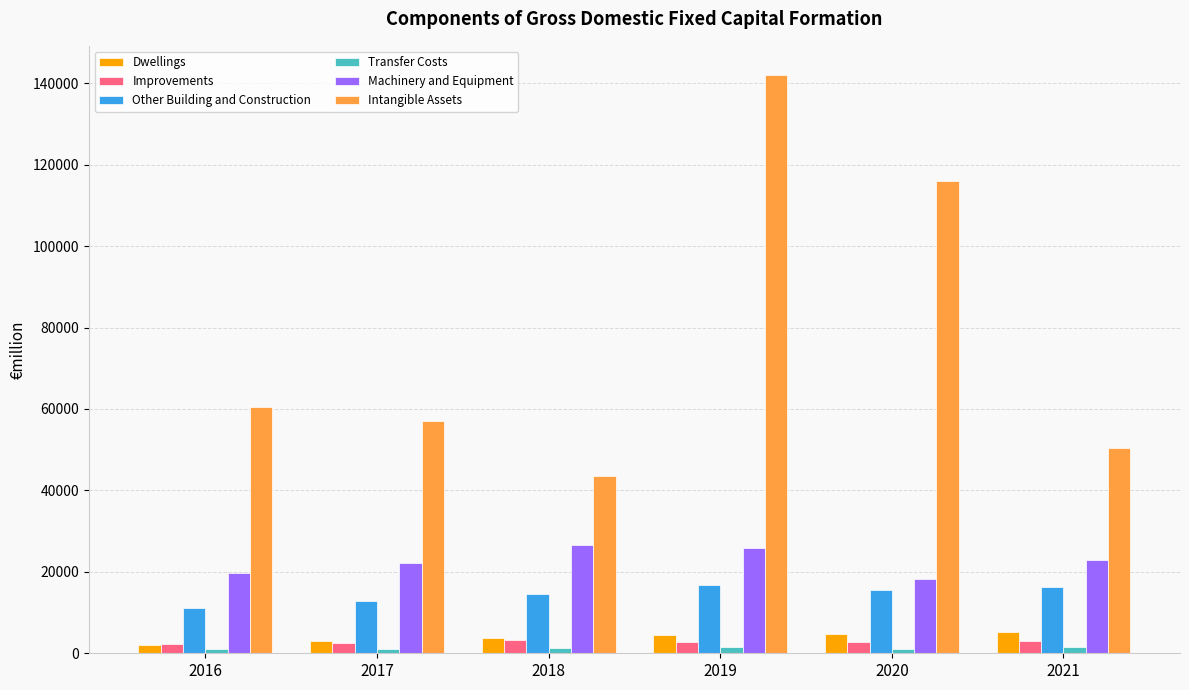

Is it true that Machinery and Equipment equals 22906.9 at 2021?

True